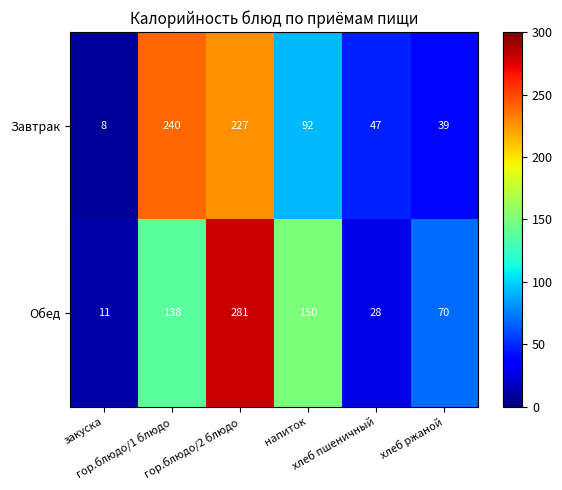

Which series has the largest total across all categories?

Обед